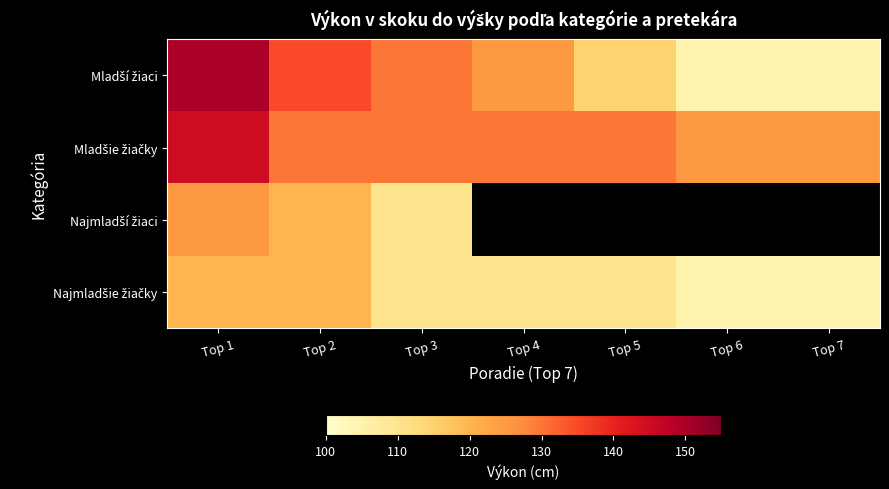

The Mladší žiaci series shows 150.0 at Top 1. True or false?

True